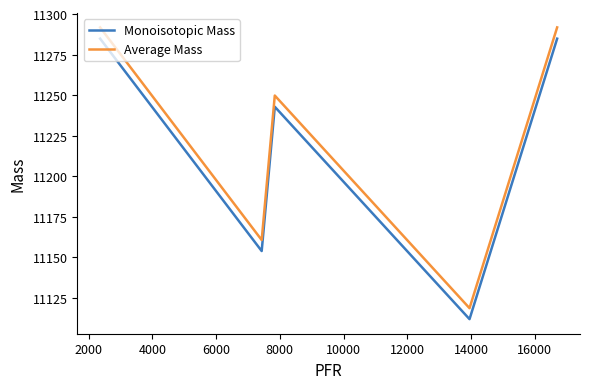

Which series has the largest range (max minus min)?

Average Mass